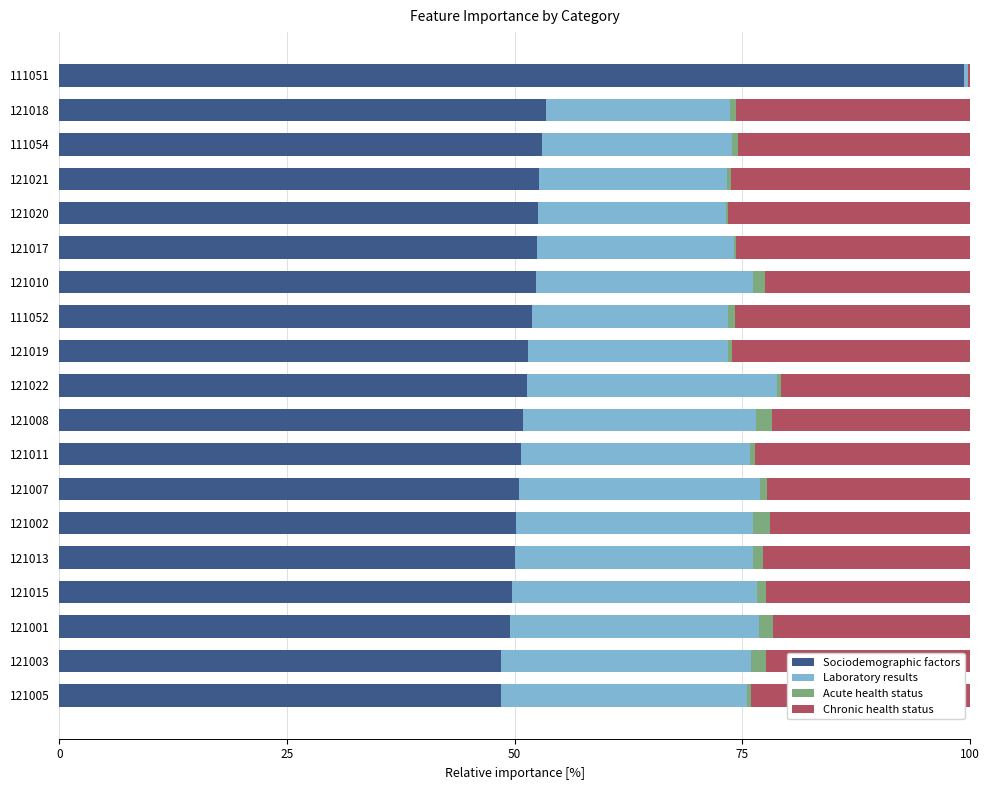

The Sociodemographic factors series shows 48.4 at 121005. True or false?

True